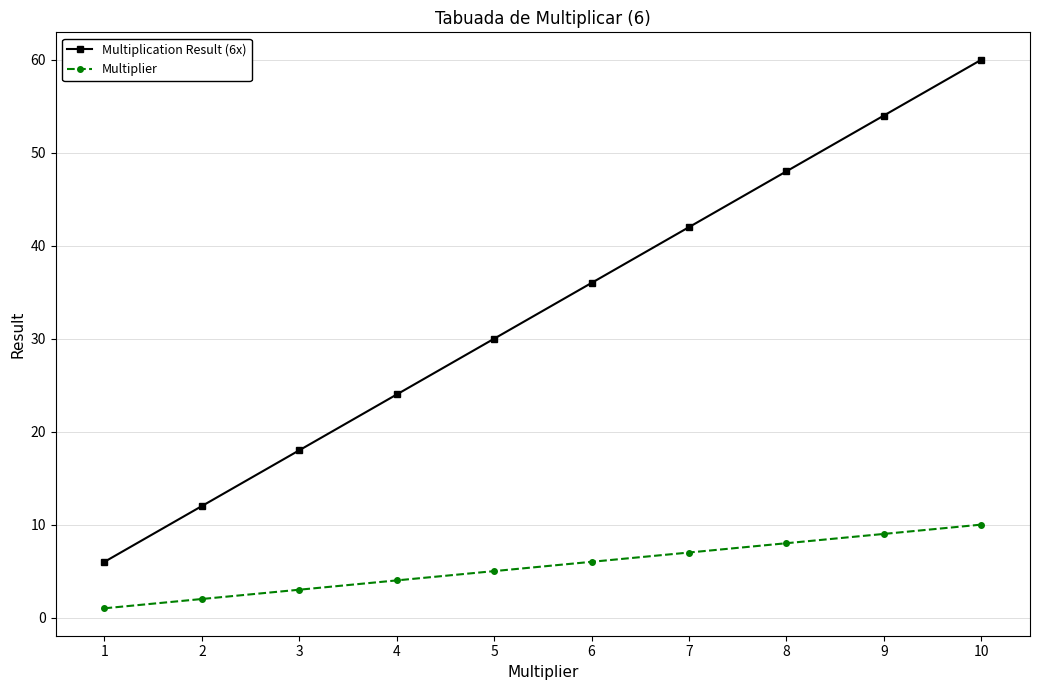

Is the value of Multiplier at 10 greater than the value of Multiplication Result (6x) at 10?

No